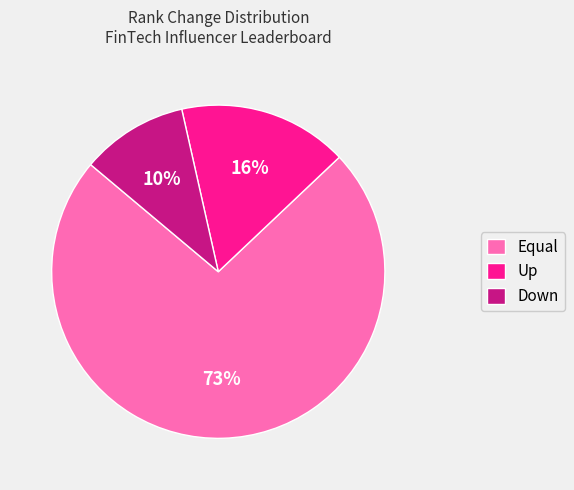

Which category has the smallest portion of the pie?

Down